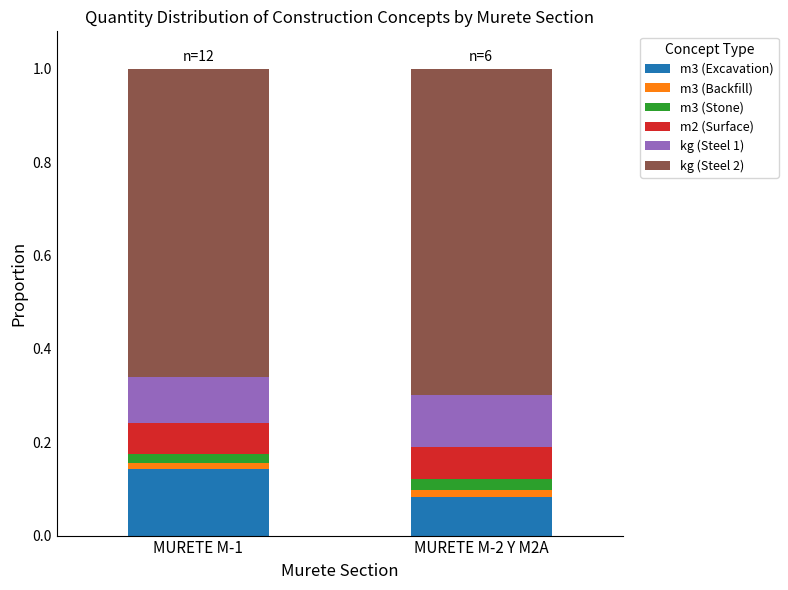

Count the number of categories in the chart.

2